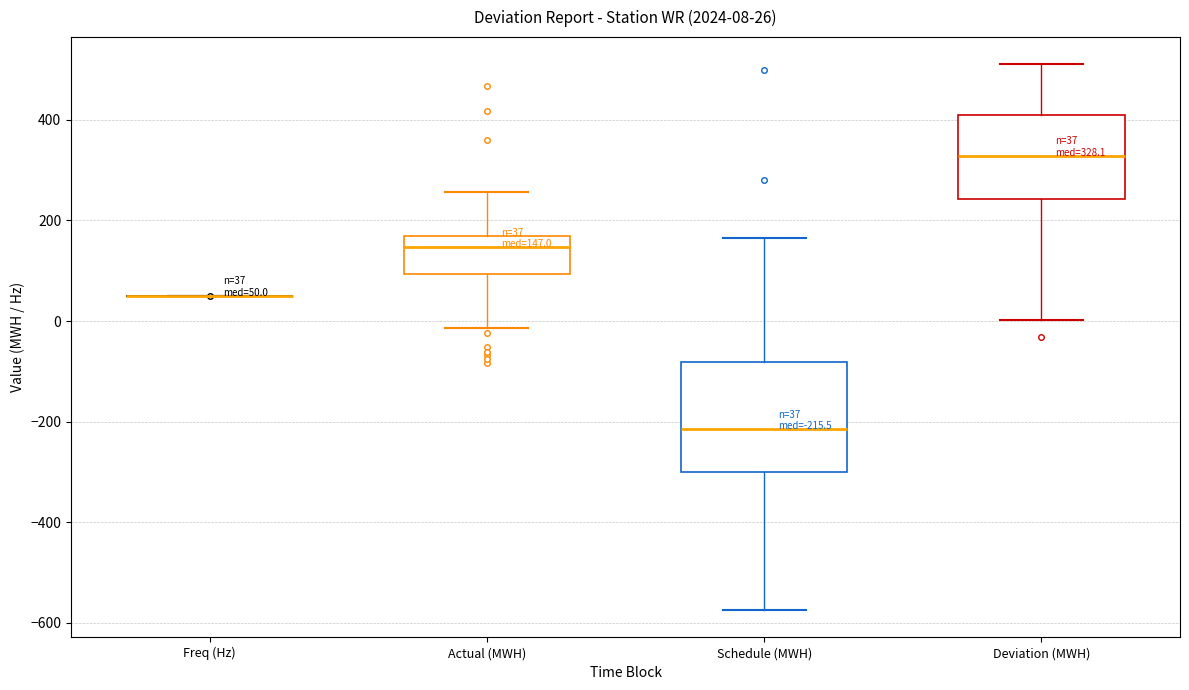

Comparing the boxes themselves (not the whiskers), which one is the tallest?

Schedule (MWH)